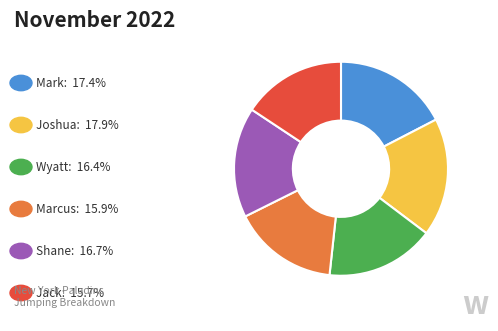

Is there any slice that represents more than half of the pie?

No